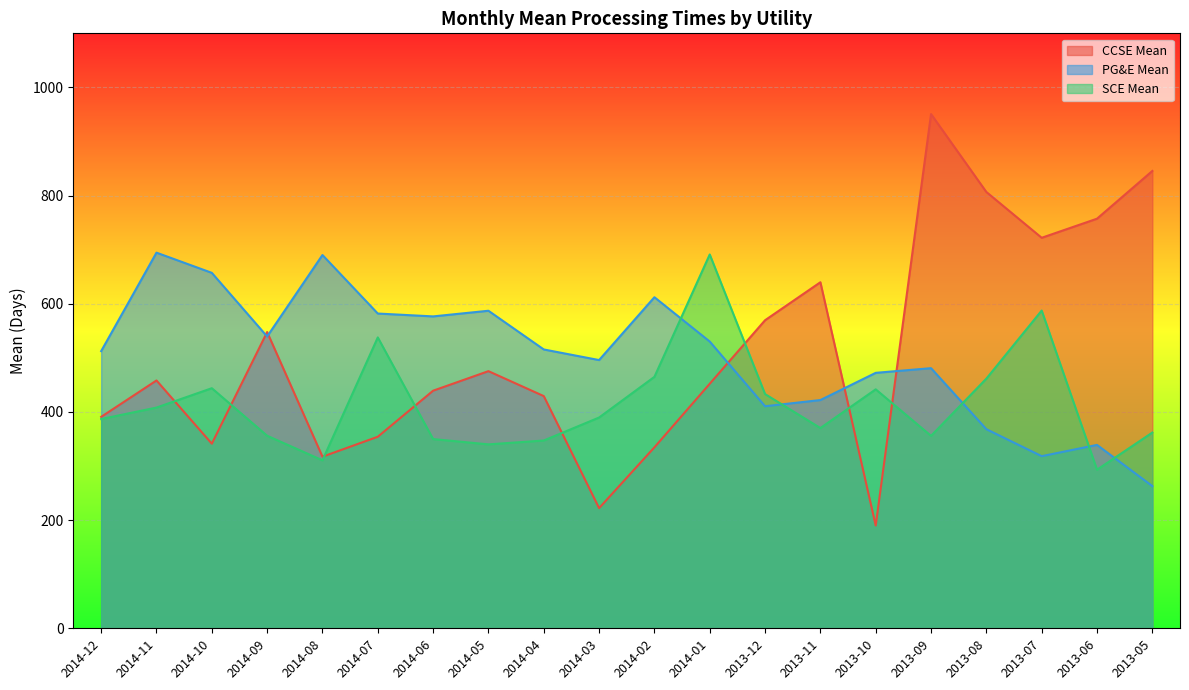

How many lines are shown in the chart?

3